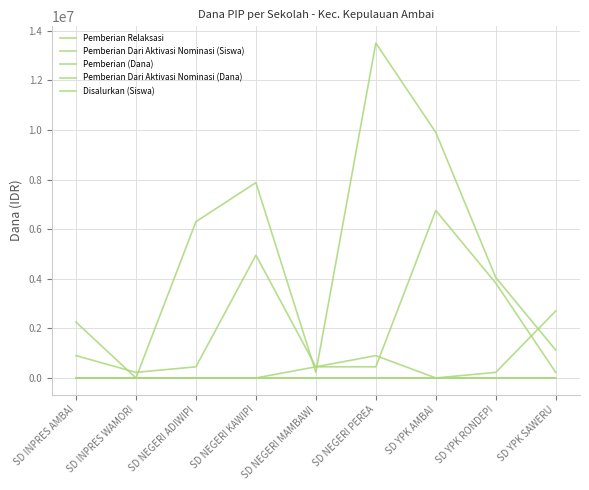

Reading left to right, list all the values displayed in this chart.

Pemberian Relaksasi: SD INPRES AMBAI=2250000	SD INPRES WAMORI=0	SD NEGERI ADIWIPI=6300000	SD NEGERI KAWIPI=7875000	SD NEGERI MAMBAWI=225000	SD NEGERI PEREA=13500000	SD YPK AMBAI=9900000	SD YPK RONDEPI=4050000	SD YPK SAWERU=1125000
Pemberian Dari Aktivasi Nominasi (Siswa): SD INPRES AMBAI=0	SD INPRES WAMORI=0	SD NEGERI ADIWIPI=0	SD NEGERI KAWIPI=0	SD NEGERI MAMBAWI=1	SD NEGERI PEREA=4	SD YPK AMBAI=0	SD YPK RONDEPI=1	SD YPK SAWERU=6
Pemberian (Dana): SD INPRES AMBAI=900000	SD INPRES WAMORI=225000	SD NEGERI ADIWIPI=450000	SD NEGERI KAWIPI=4950000	SD NEGERI MAMBAWI=450000	SD NEGERI PEREA=450000	SD YPK AMBAI=6750000	SD YPK RONDEPI=3825000	SD YPK SAWERU=225000
Pemberian Dari Aktivasi Nominasi (Dana): SD INPRES AMBAI=0	SD INPRES WAMORI=0	SD NEGERI ADIWIPI=0	SD NEGERI KAWIPI=0	SD NEGERI MAMBAWI=450000	SD NEGERI PEREA=900000	SD YPK AMBAI=0	SD YPK RONDEPI=225000	SD YPK SAWERU=2700000
Disalurkan (Siswa): SD INPRES AMBAI=12	SD INPRES WAMORI=1	SD NEGERI ADIWIPI=17	SD NEGERI KAWIPI=32	SD NEGERI MAMBAWI=3	SD NEGERI PEREA=35	SD YPK AMBAI=40	SD YPK RONDEPI=20	SD YPK SAWERU=12